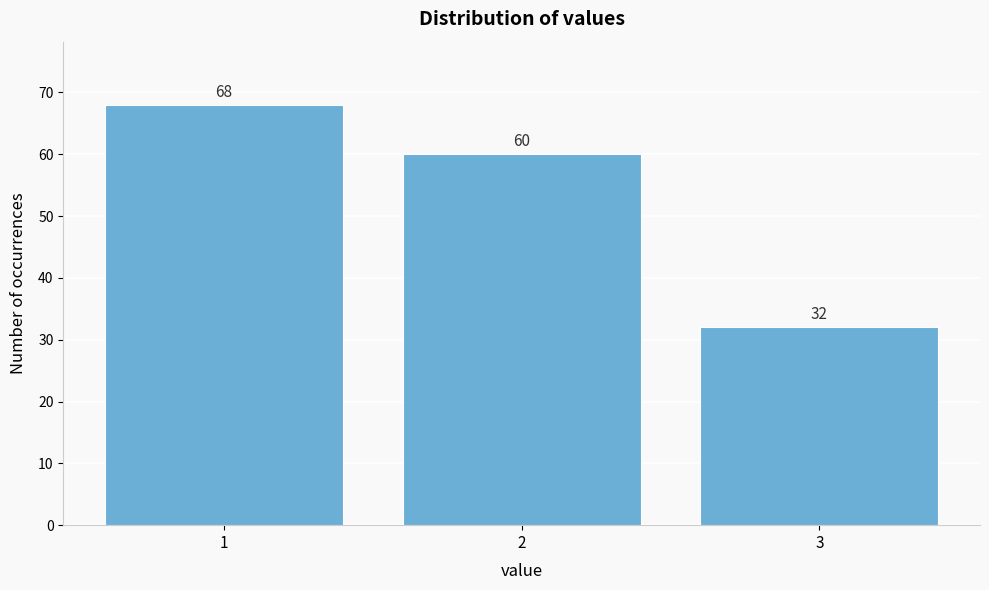

Reading left to right, list all the values displayed in this chart.

68	60	32